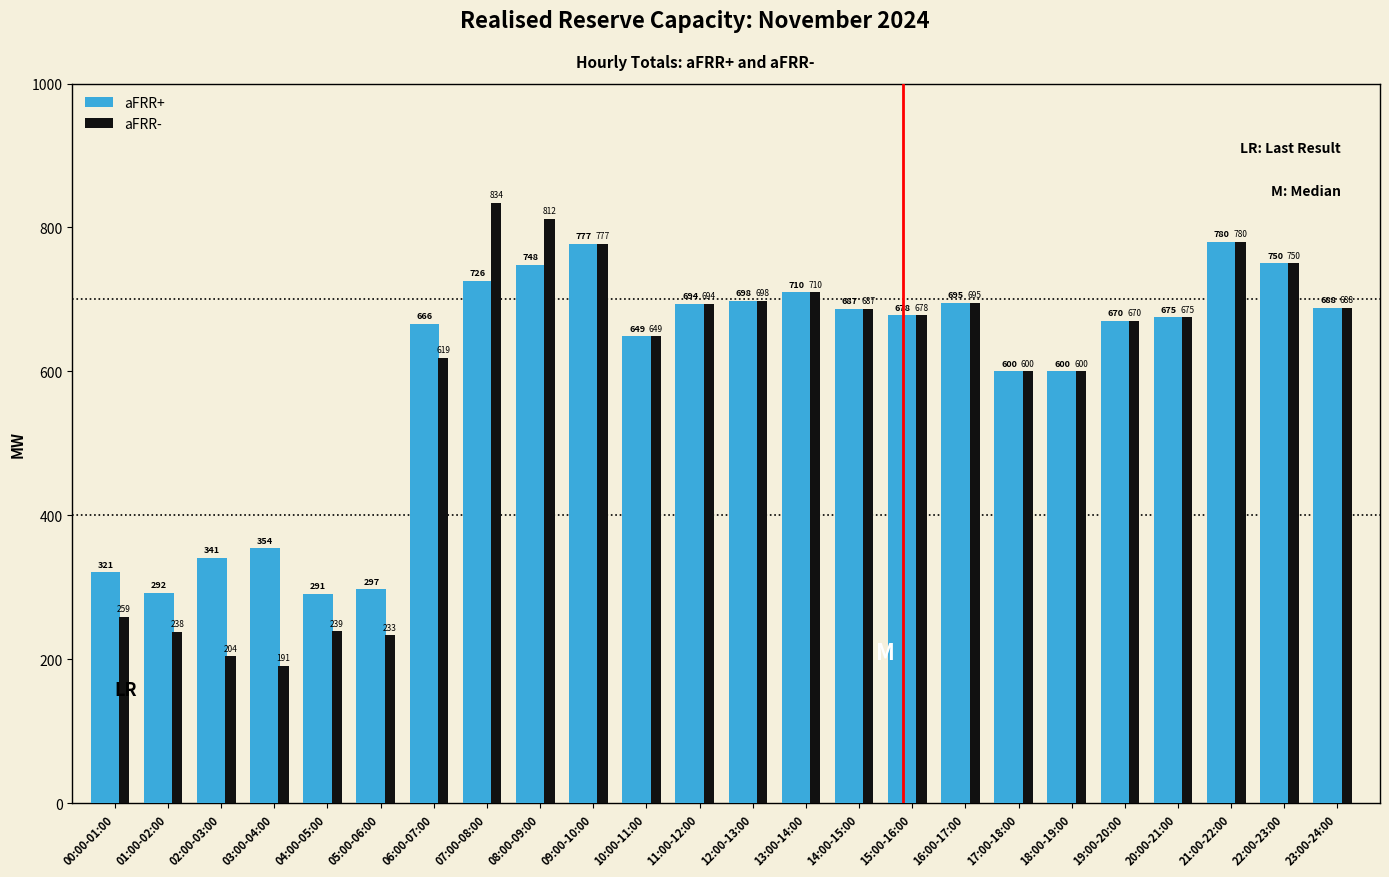

Reading right to left, list all the values displayed in this chart.

aFRR+: 23:00-24:00=688	22:00-23:00=750	21:00-22:00=780	20:00-21:00=675	19:00-20:00=670	18:00-19:00=600	17:00-18:00=600	16:00-17:00=695	15:00-16:00=678	14:00-15:00=687	13:00-14:00=710	12:00-13:00=698	11:00-12:00=694	10:00-11:00=649	09:00-10:00=777	08:00-09:00=748	07:00-08:00=726	06:00-07:00=666	05:00-06:00=297	04:00-05:00=291	03:00-04:00=354	02:00-03:00=341	01:00-02:00=292	00:00-01:00=321
aFRR-: 23:00-24:00=688	22:00-23:00=750	21:00-22:00=780	20:00-21:00=675	19:00-20:00=670	18:00-19:00=600	17:00-18:00=600	16:00-17:00=695	15:00-16:00=678	14:00-15:00=687	13:00-14:00=710	12:00-13:00=698	11:00-12:00=694	10:00-11:00=649	09:00-10:00=777	08:00-09:00=812	07:00-08:00=834	06:00-07:00=619	05:00-06:00=233	04:00-05:00=239	03:00-04:00=191	02:00-03:00=204	01:00-02:00=238	00:00-01:00=259